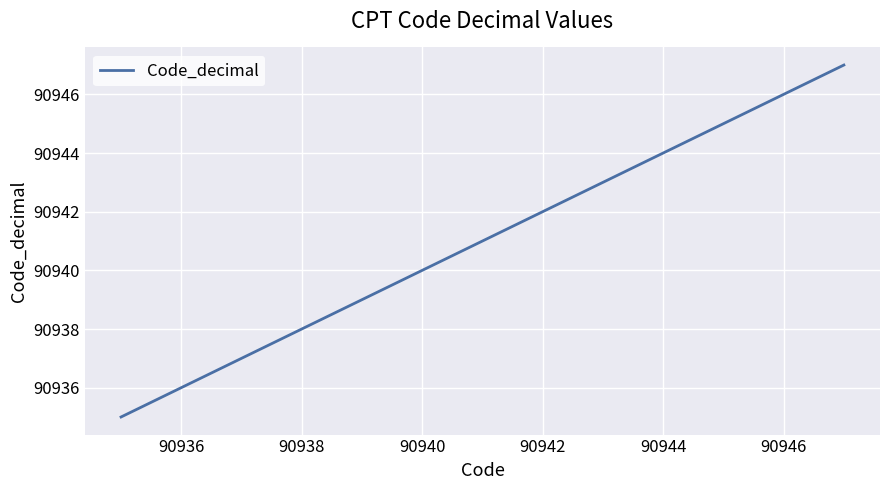

What is the sum of all values?

363764